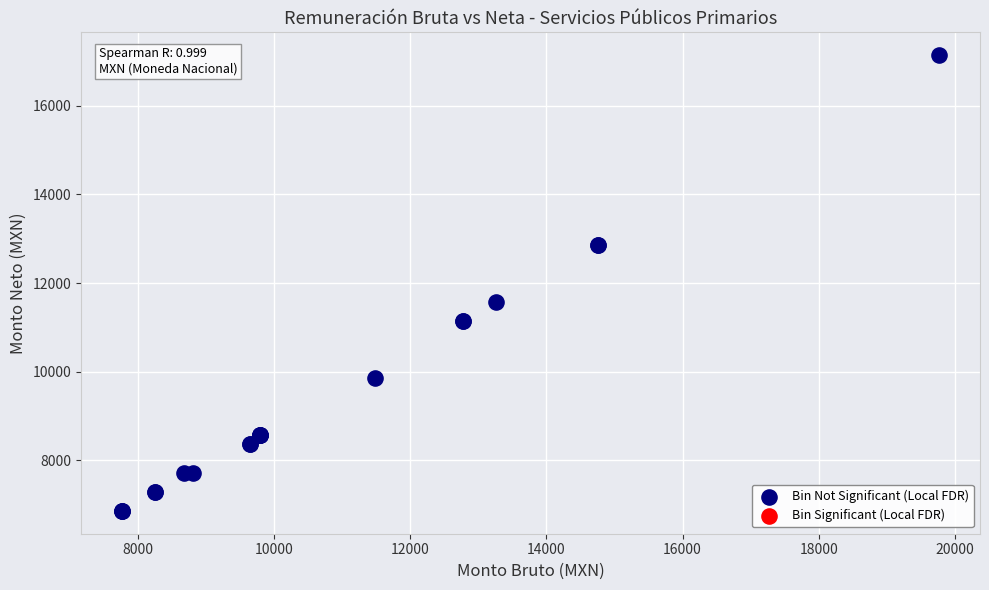

What Y value in the scatter plot is closest to 11999?

11571